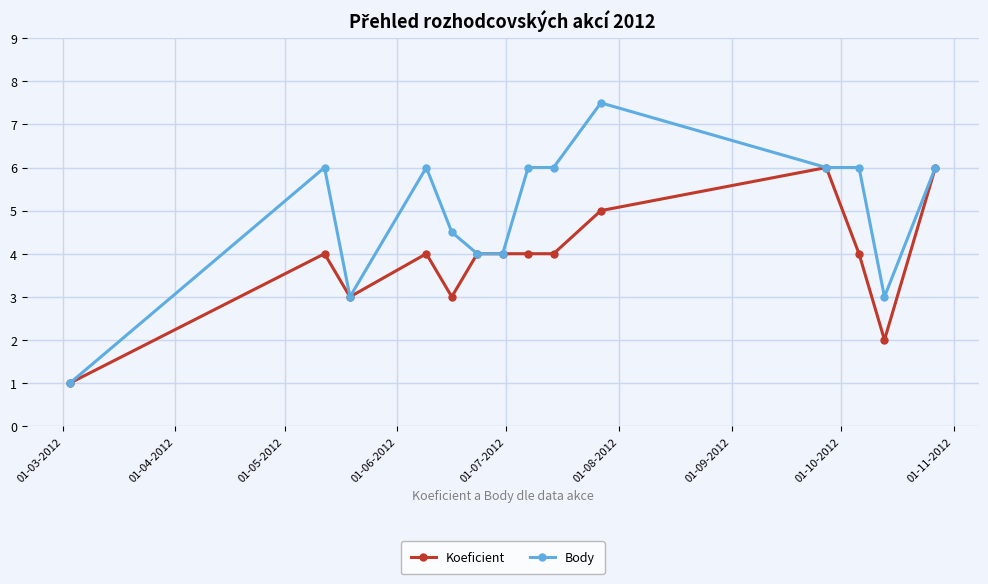

Rank the series by their maximum value, from lowest to highest.

Koeficient, Body